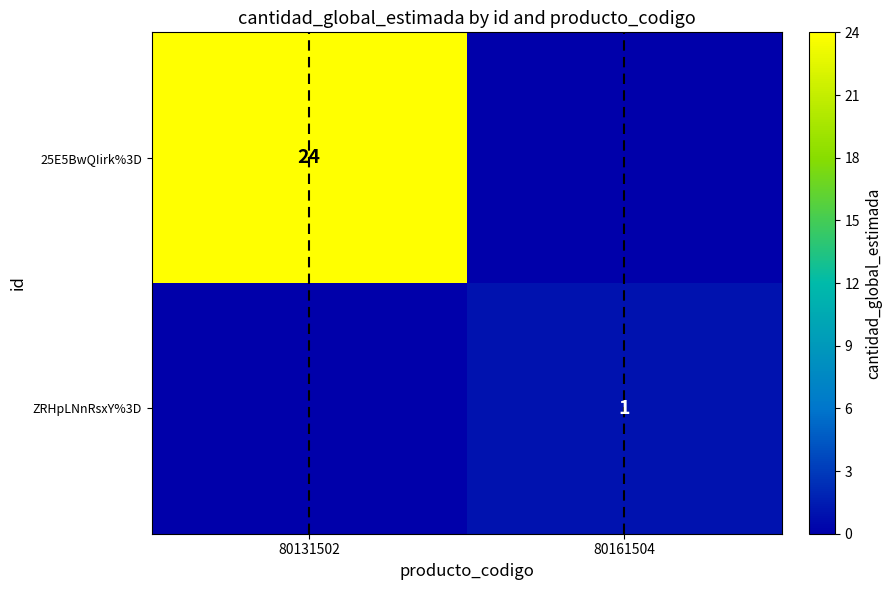

Is it true that 25E5BwQIirk%3D equals 13 at 80131502?

False